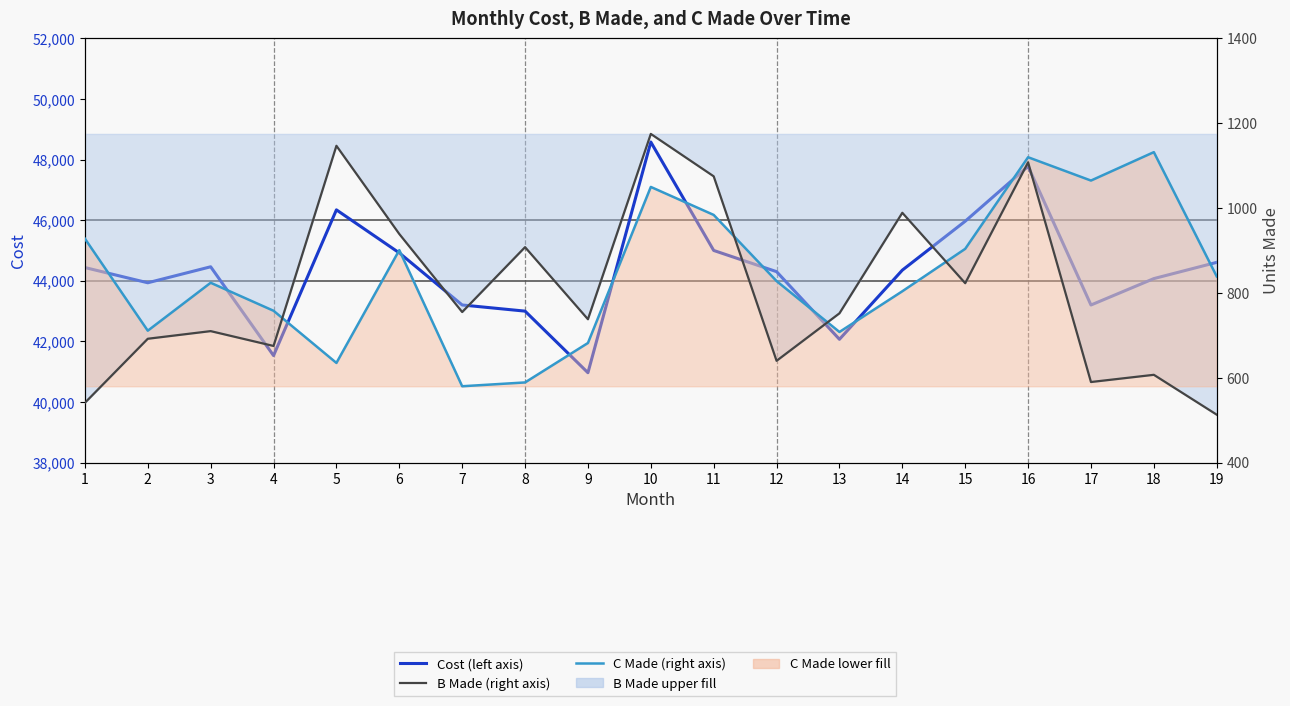

True or false: Cost (left axis) has a value of 44610 at 19.

True